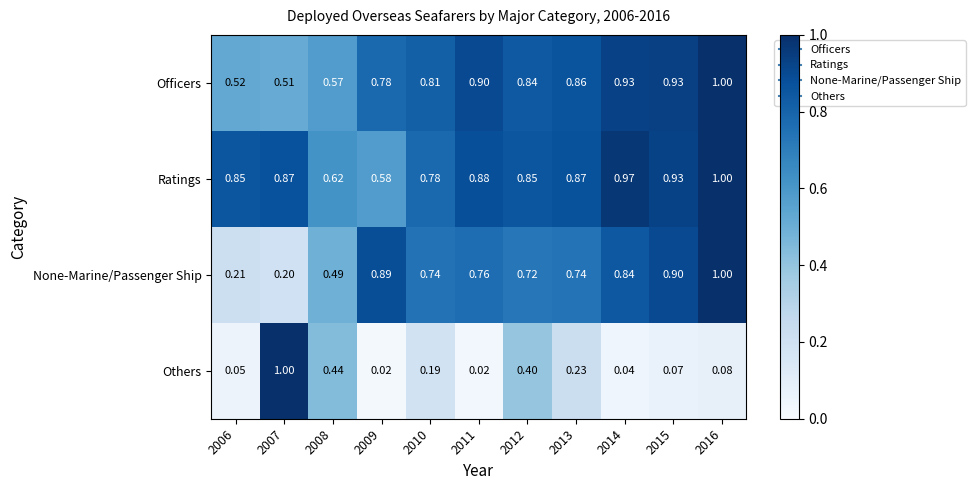

Which series has the largest total across all categories?

Ratings